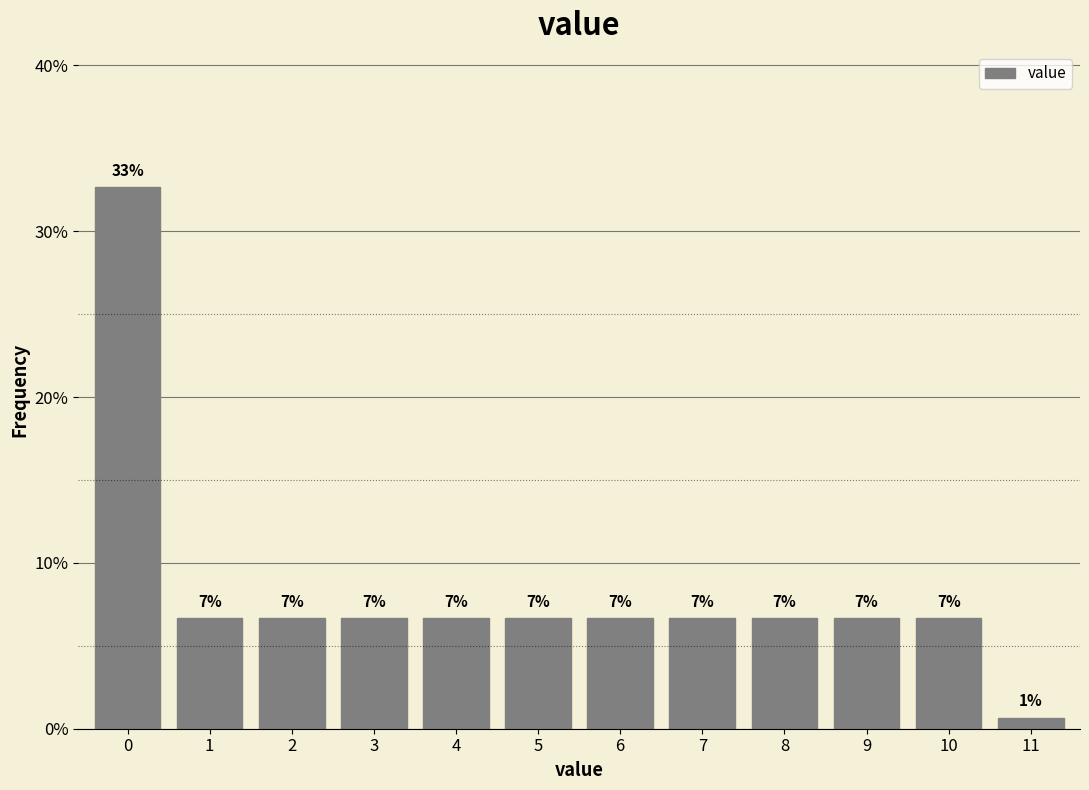

How many bars are there in total?

12